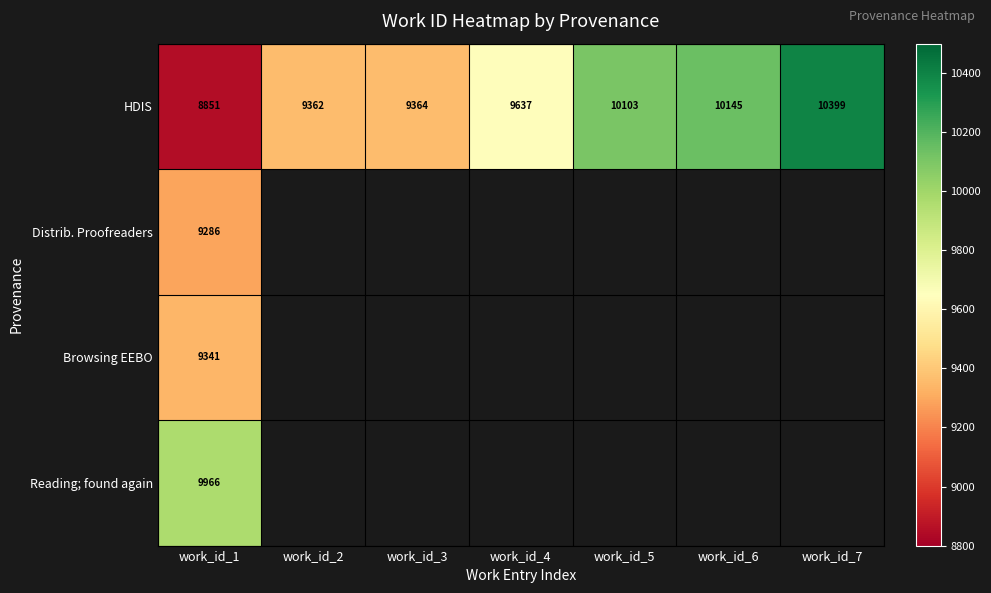

The HDIS series shows 4127 at work_id_7. True or false?

False